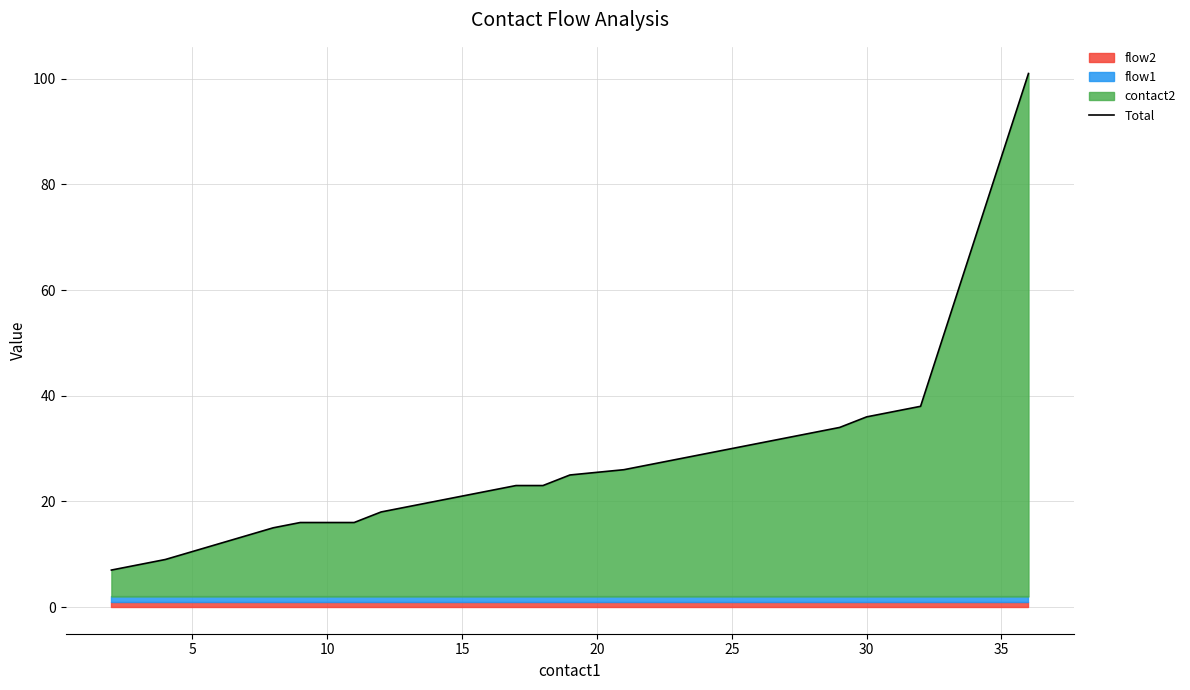

How many data points are above 23?

8